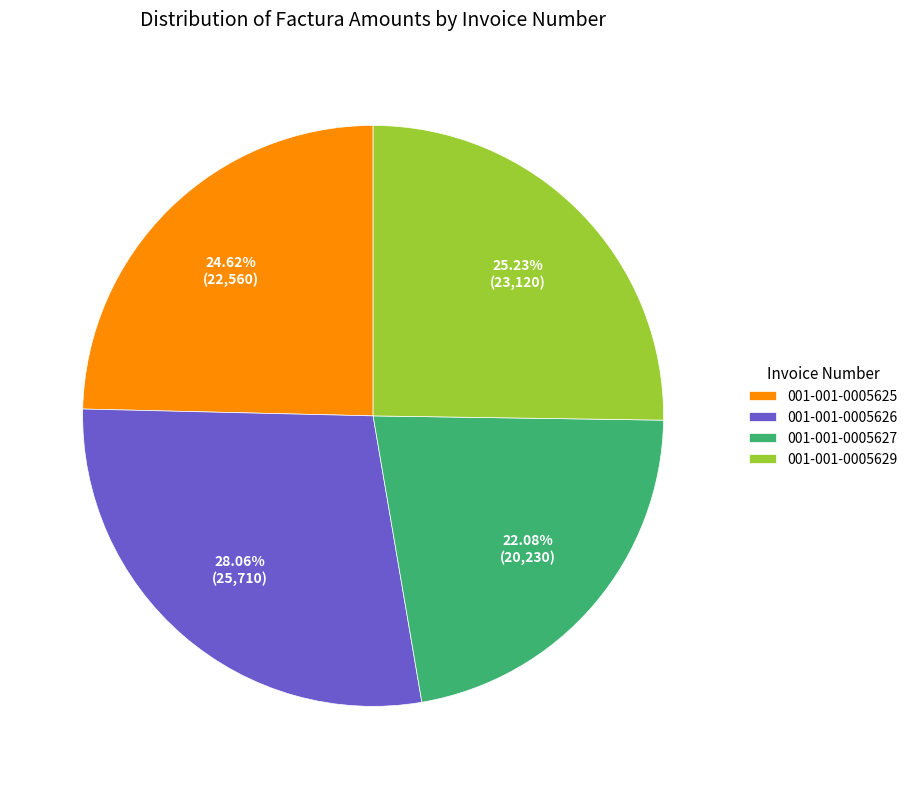

Is 001-001-0005629 the majority of the pie?

No